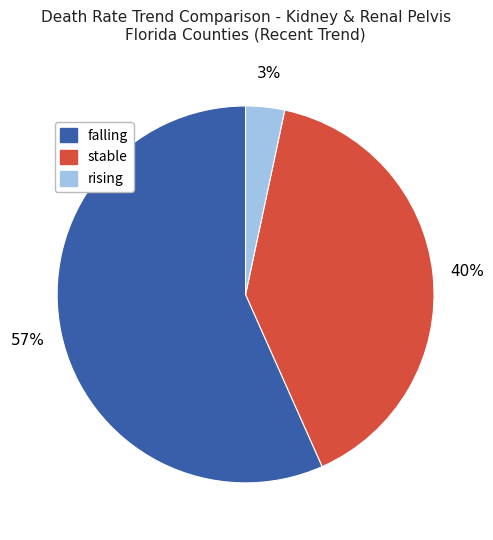

To the nearest percent, what is the difference between the stable and falling slice percentages?

17%